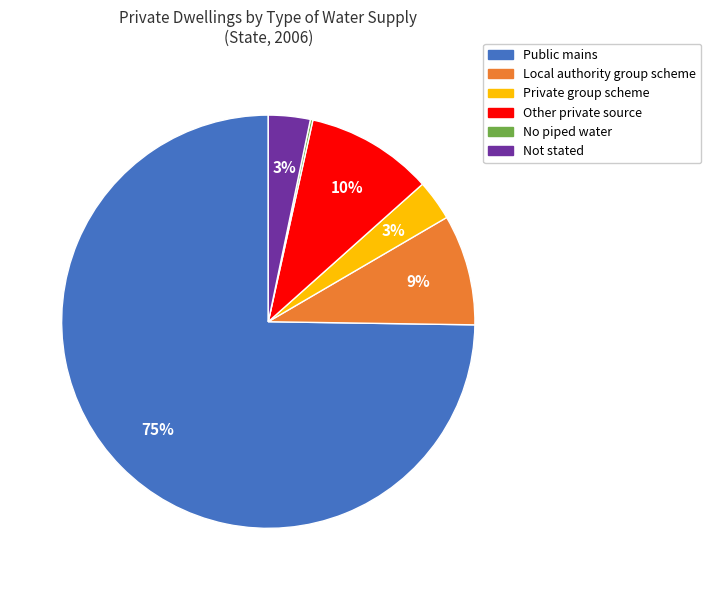

To the nearest percent, what is the average slice percentage?

17%